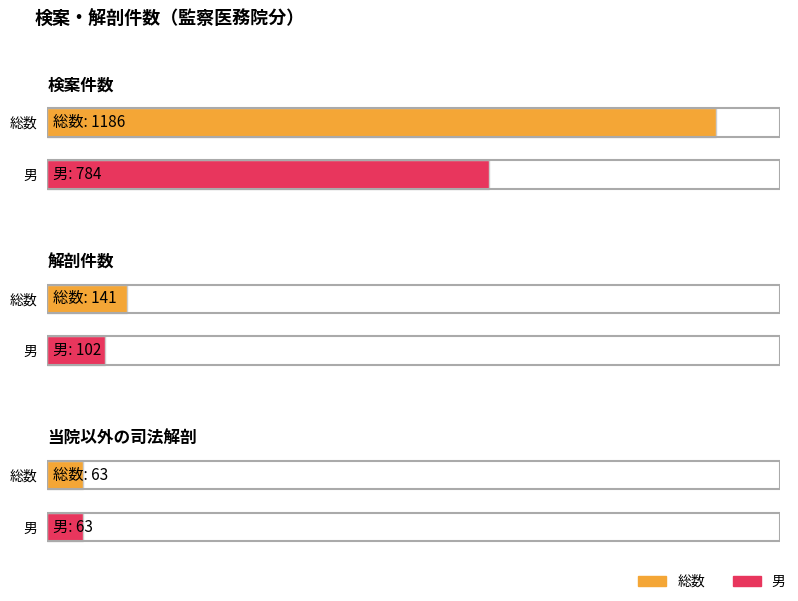

Is the value of 男 at 解剖件数 greater than the value of 総数 at 当院以外の司法解剖?

Yes